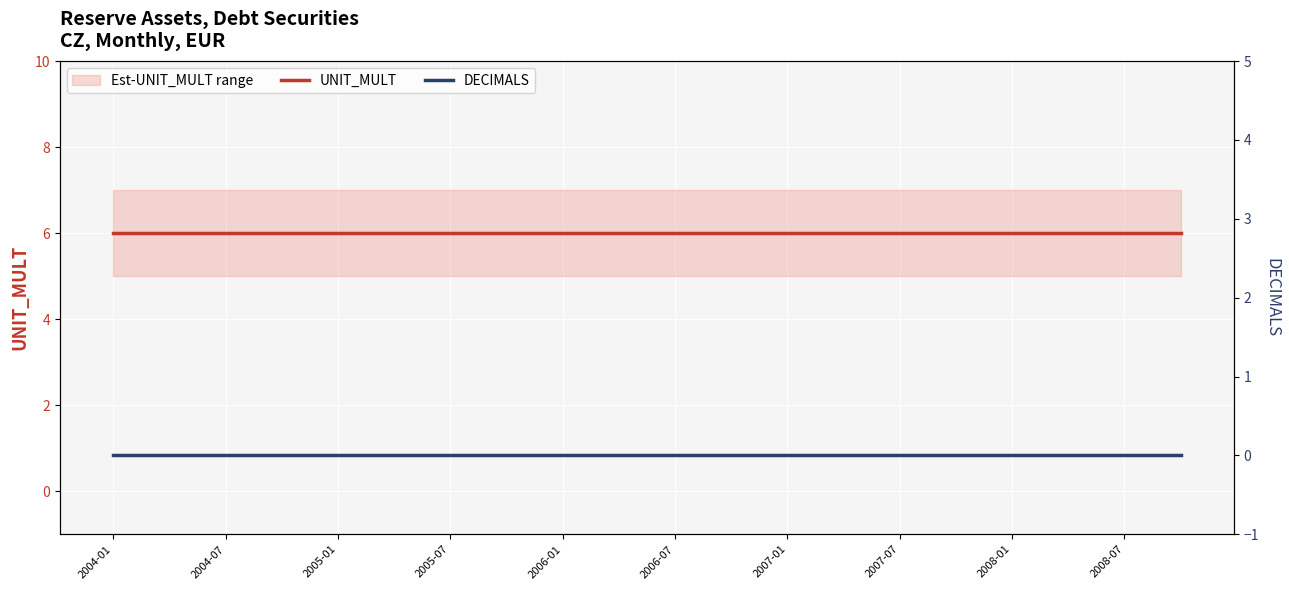

True or false: UNIT_MULT and DECIMALS intersect in this chart.

False